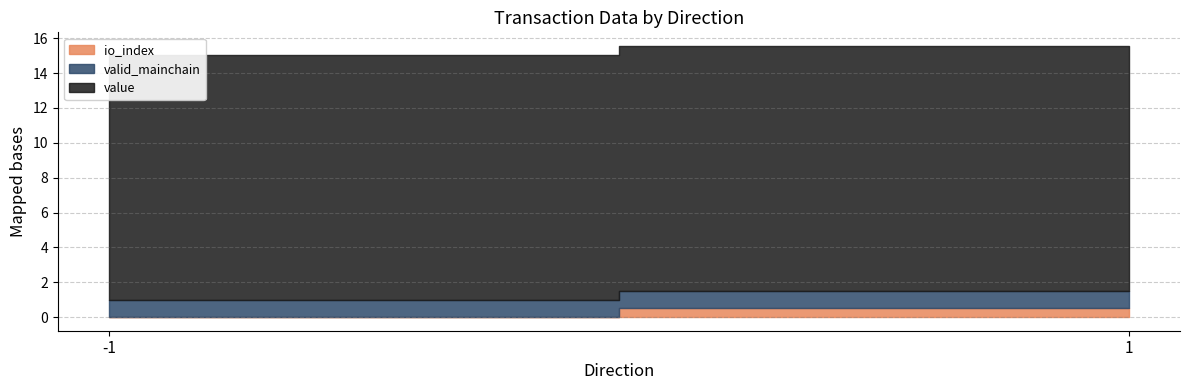

Does the chart have visible grid lines?

Yes